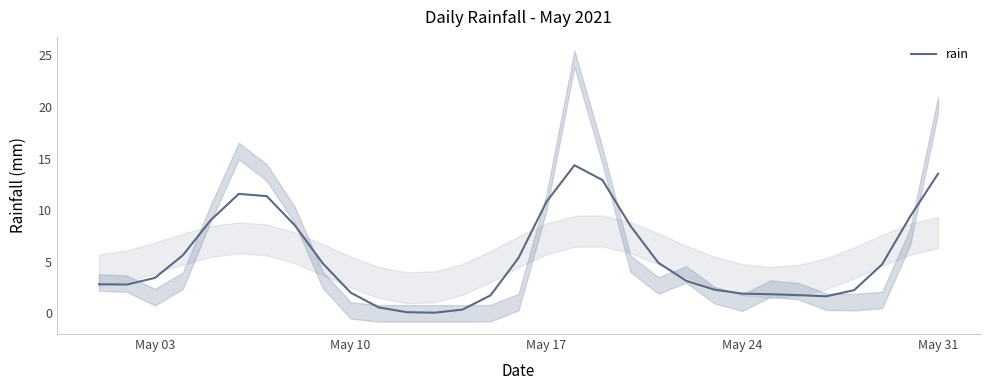

What is the highest value of the rain series?

14.4